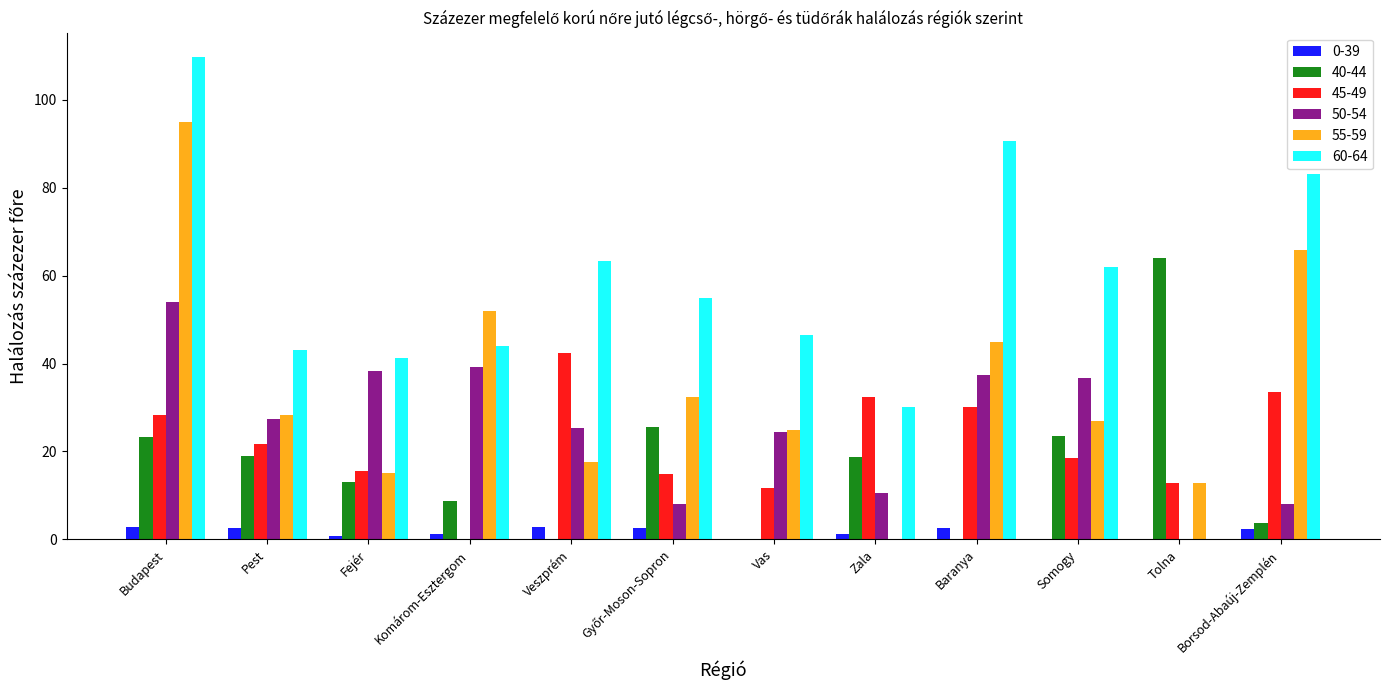

How many data points does each series have?

12